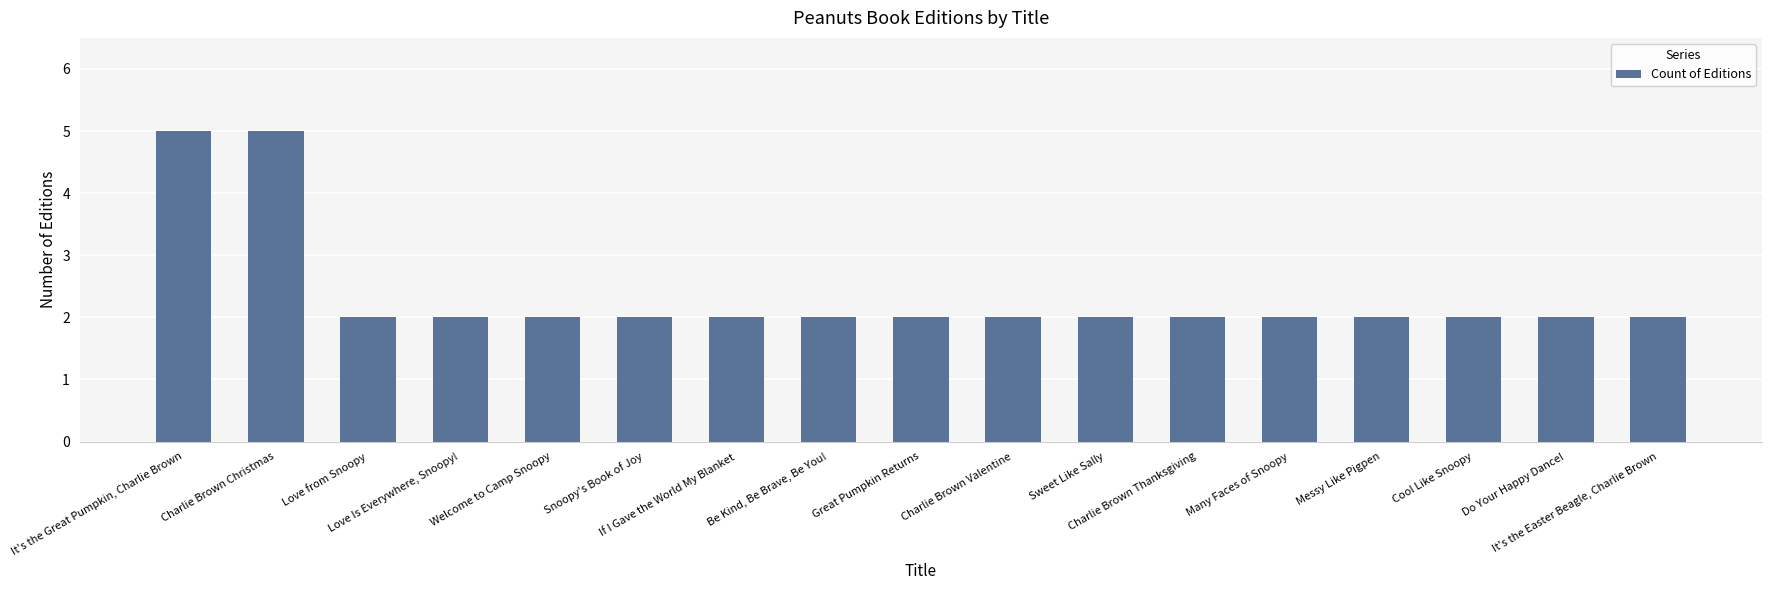

Read the value at Charlie Brown Christmas.

5